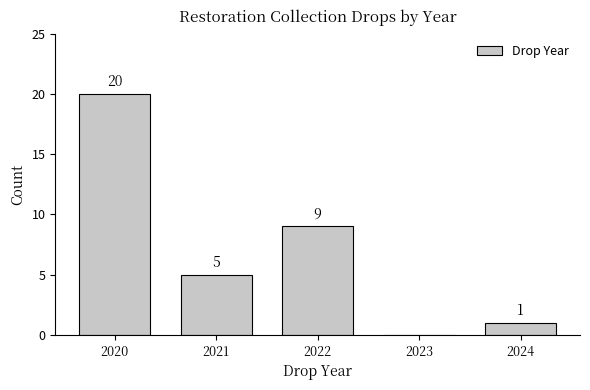

Reading left to right, transcribe all the data shown in this chart.

2020=20	2021=5	2022=9	2023=0	2024=1